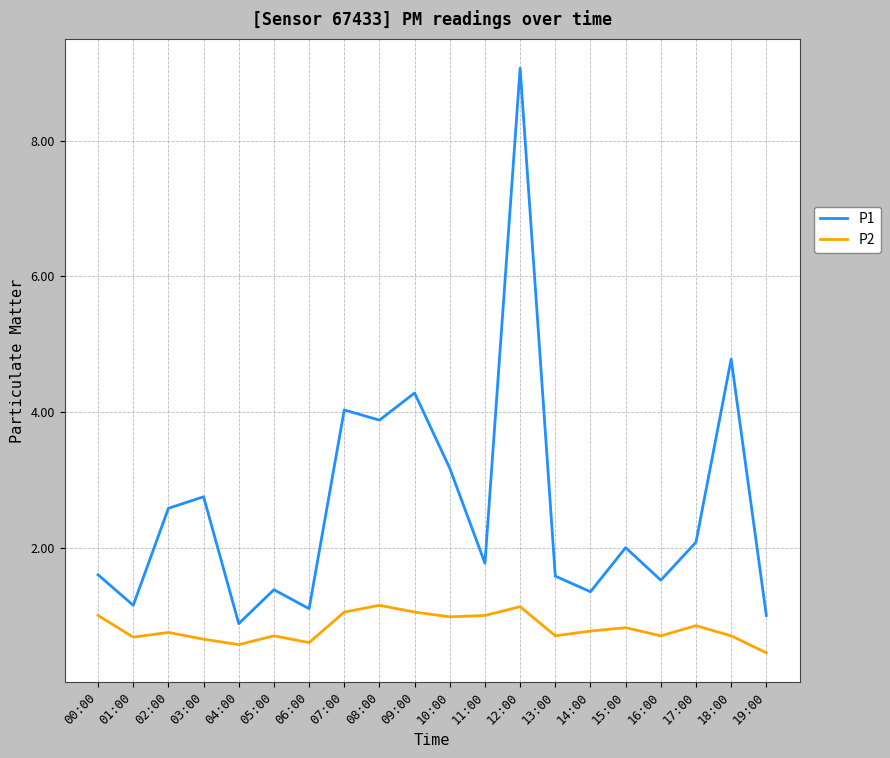

Where is the first local maximum for P1?

03:00